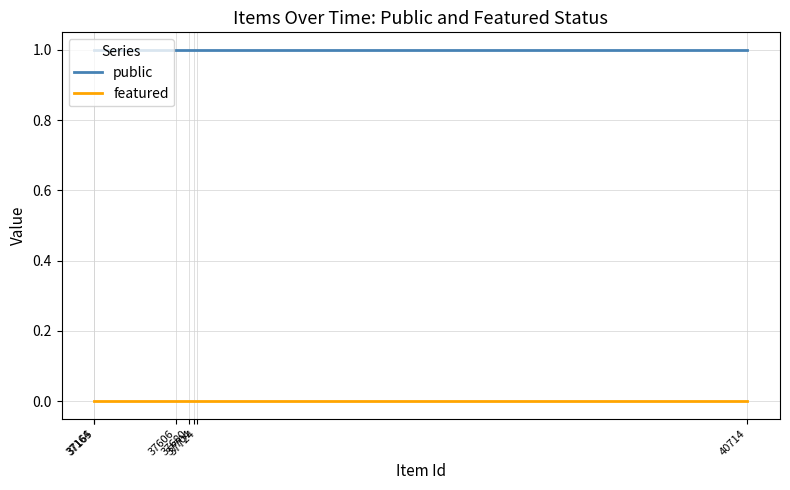

True or false: featured and public cross at least once.

False